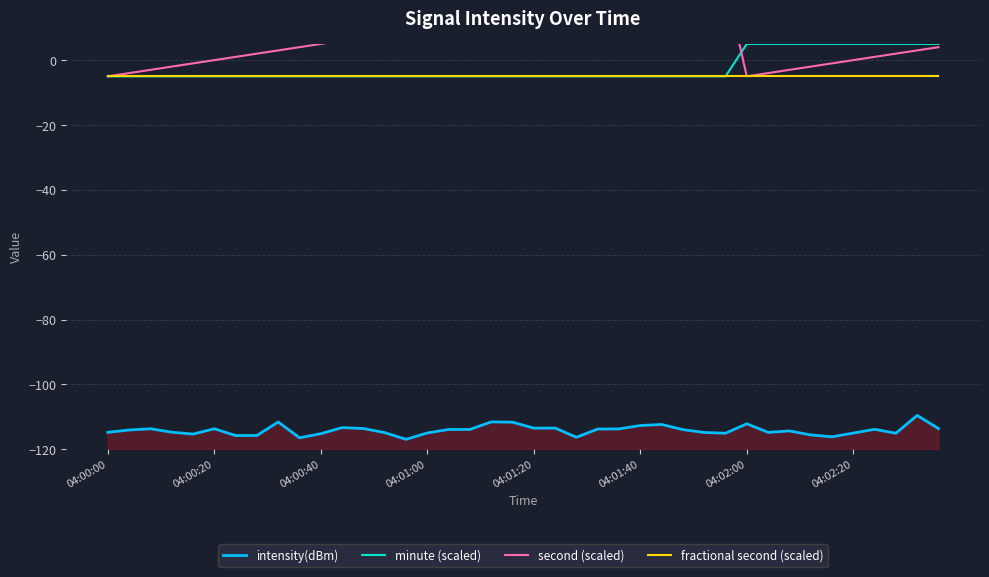

What is the greatest value displayed?

24.0